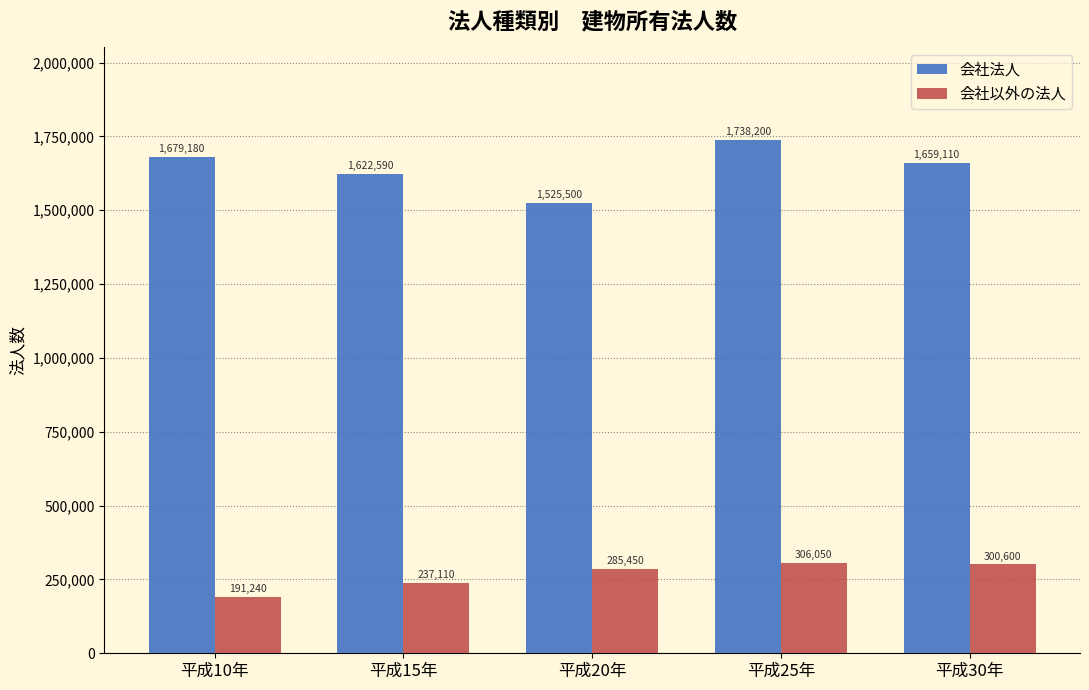

Count the number of data series in this chart.

2